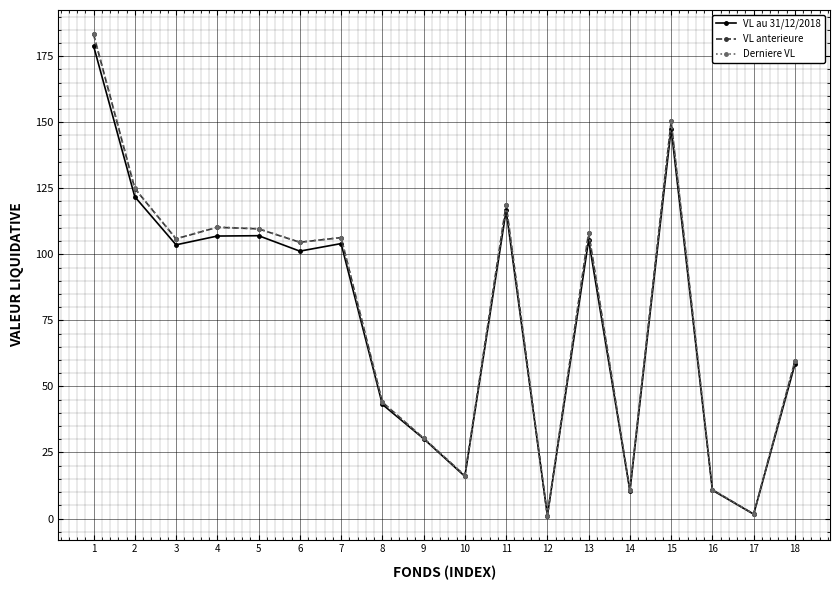

The Derniere VL series shows 4.8 at 10. True or false?

False